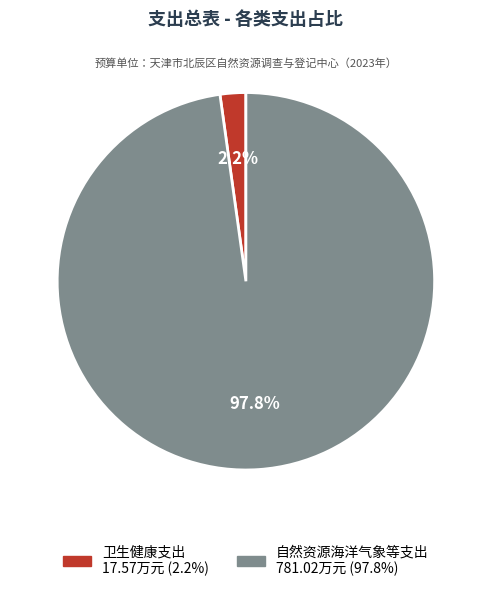

Rank the categories by value from lowest to highest.

卫生健康支出, 自然资源海洋气象等支出